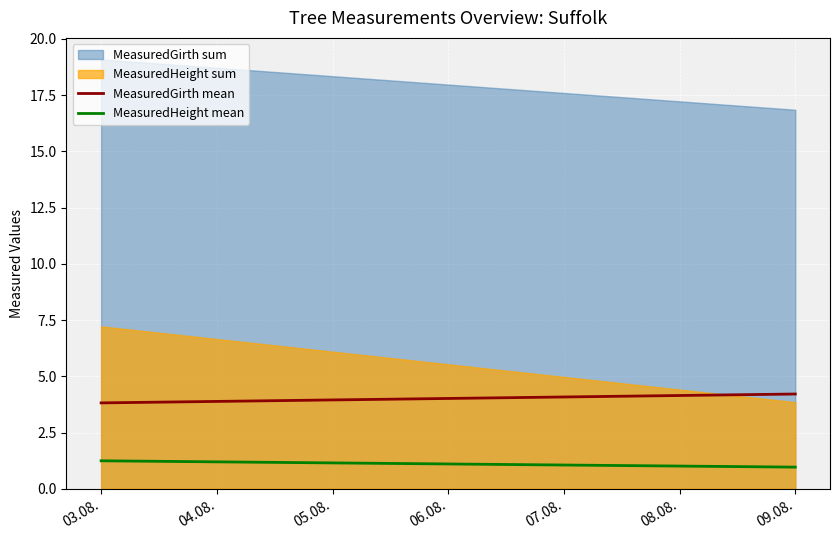

At which label does MeasuredGirth first exceed 4?

2010-08-03